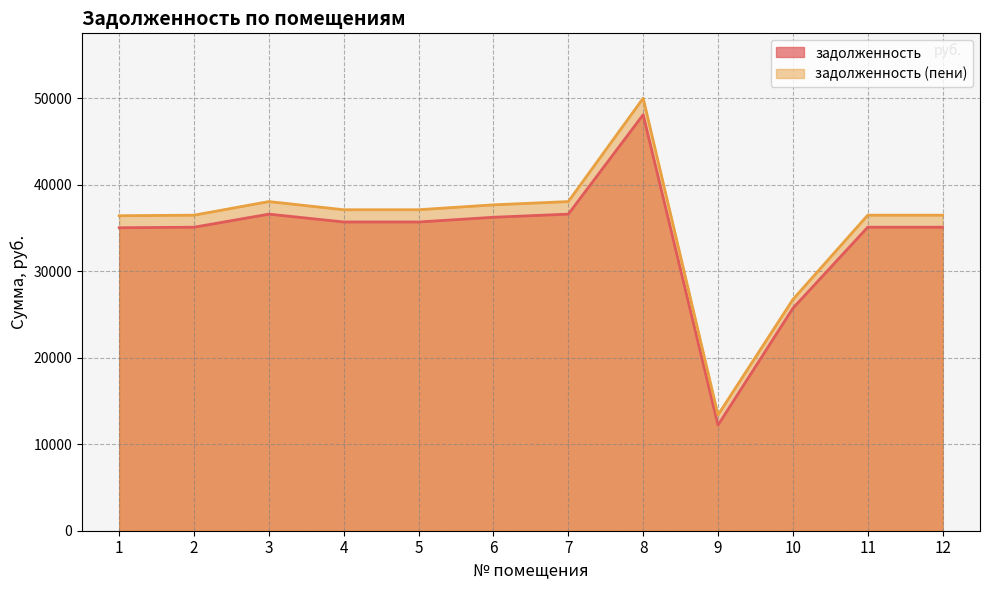

At how many categories does at least one series exceed 28717?

10